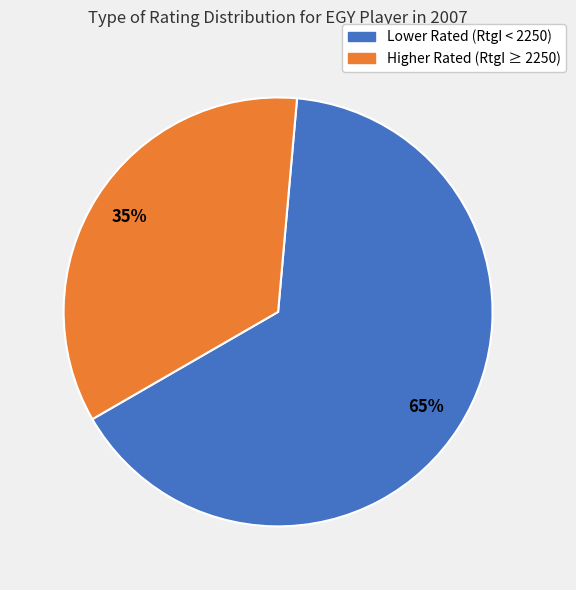

To the nearest percent, what is the average slice percentage?

50%